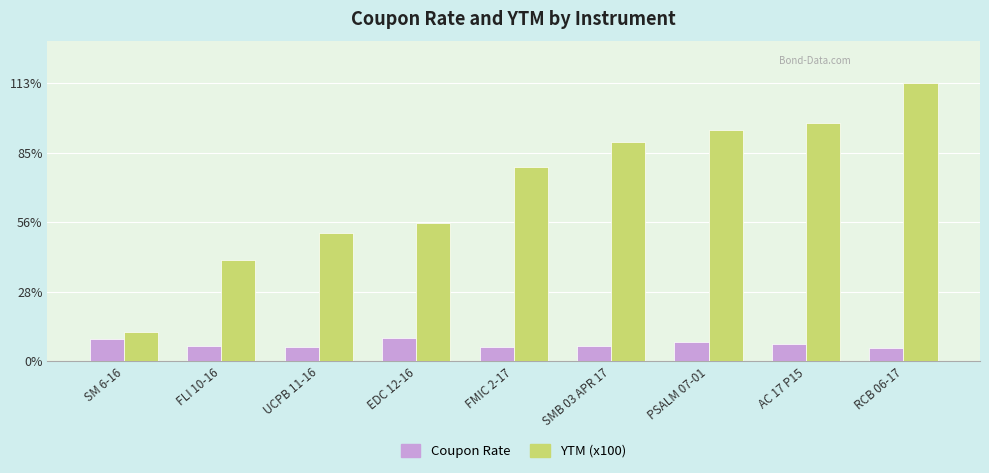

What is the total value across all series at UCPB 11-16?

58.0